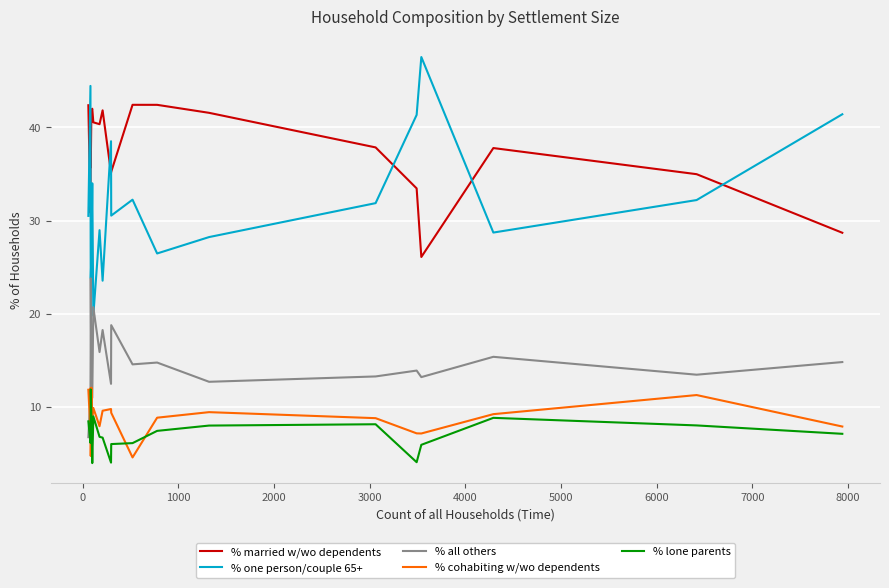

Which series has the largest total across all categories?

% married w/wo dependents